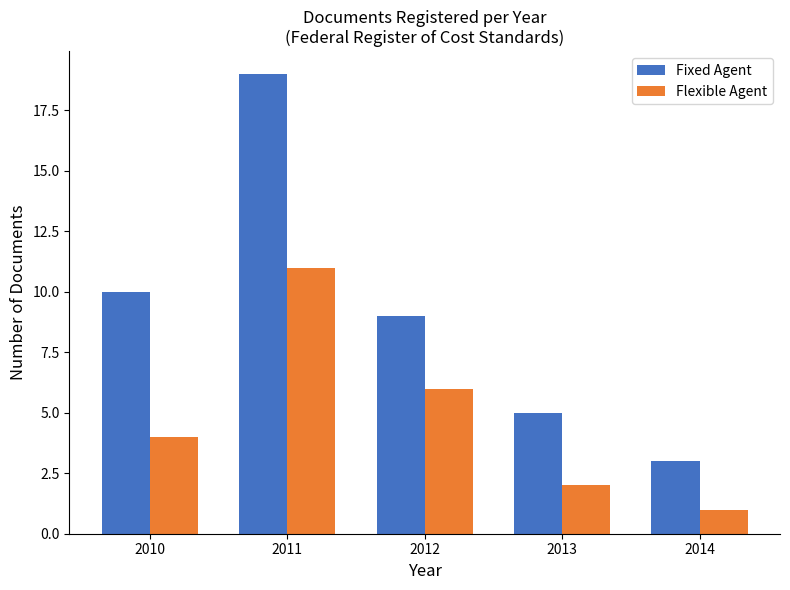

Which series has the largest total across all categories?

Fixed Agent